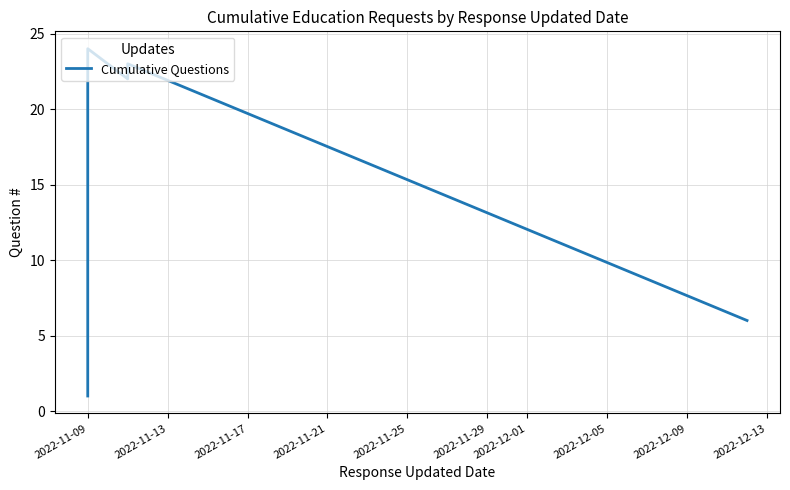

How many points are higher than both their immediate neighbors (excluding endpoints)?

2